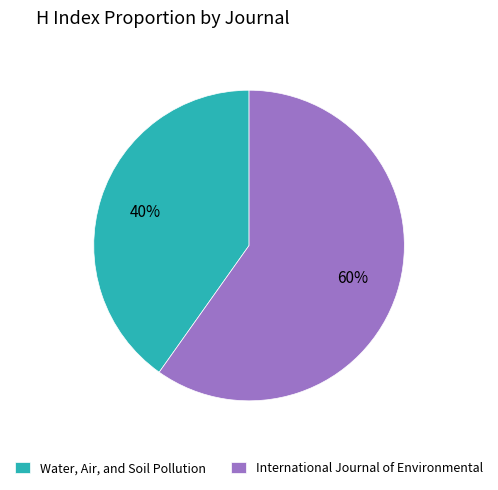

Is there any slice that represents more than half of the pie?

Yes